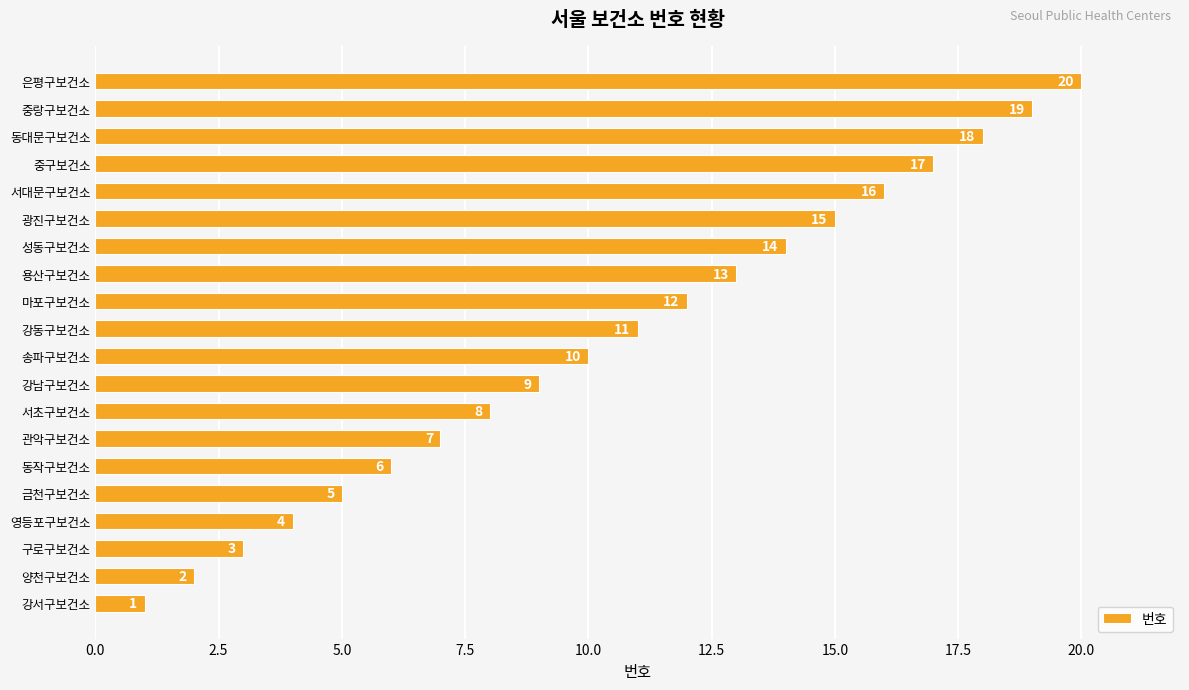

What is the ratio of the value at 금천구보건소 to the value at 동대문구보건소?

0.3